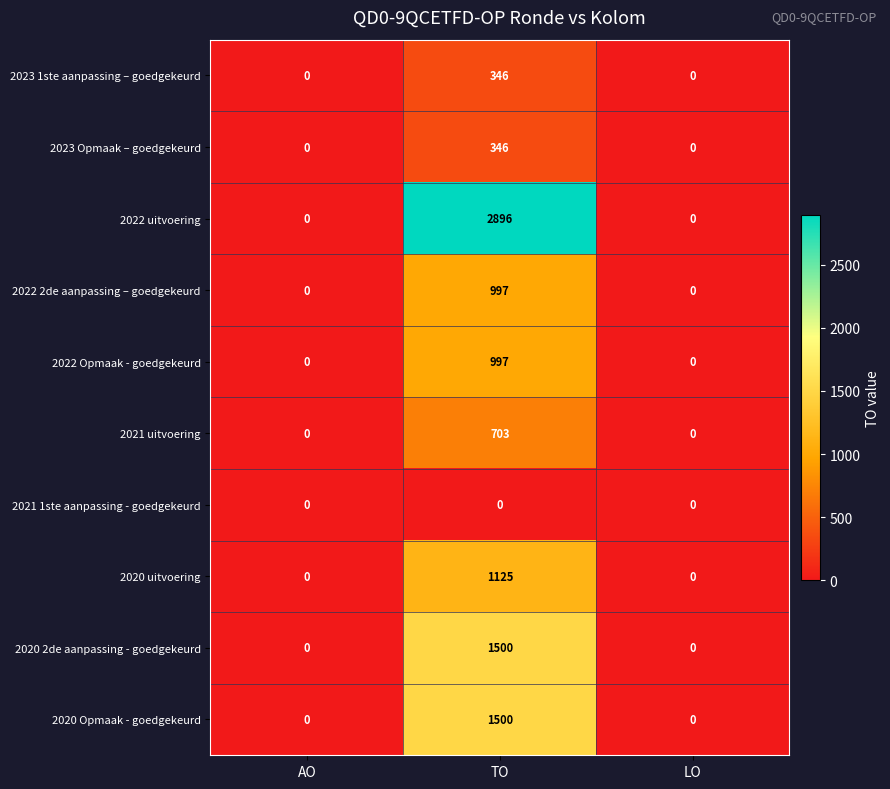

At how many categories does at least one series exceed 1998?

1